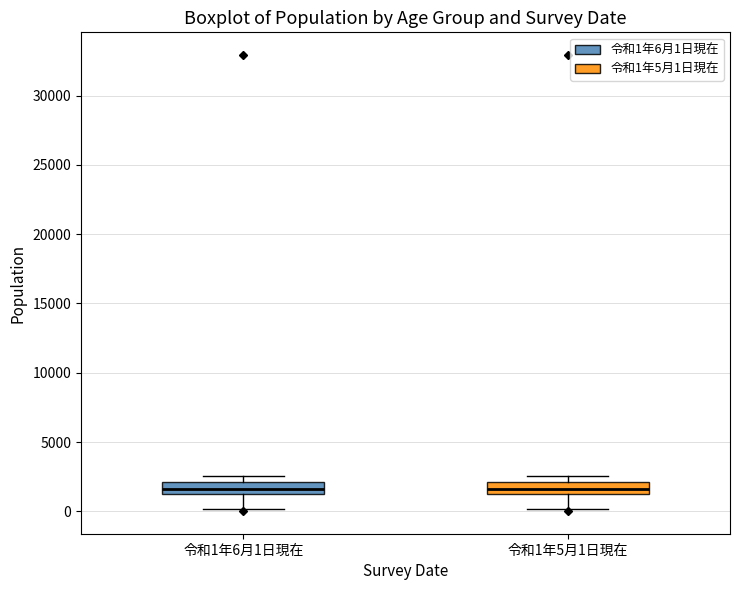

Reading left to right, transcribe this box plot: for each box, give where its median line is, the range the box spans, and where its two whiskers end, as read against the y-axis. The values are not printed on the chart, so give them approximately, as read against the axis.

令和1年6月1日現在: median 1500 (inside the box), box 1500 to 2000, whiskers 0 to 2500
令和1年5月1日現在: median 1500 (inside the box), box 1500 to 2000, whiskers 0 to 2500